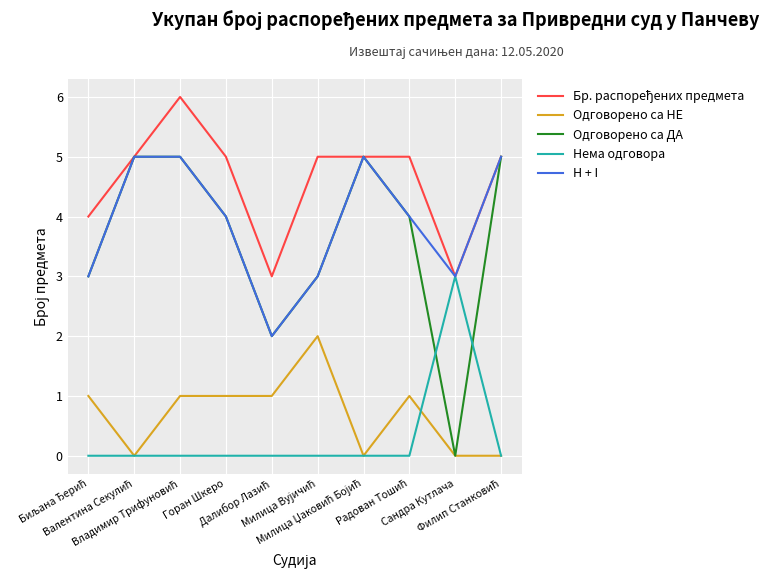

Which series has the widest spread of values?

Одговорено са ДА